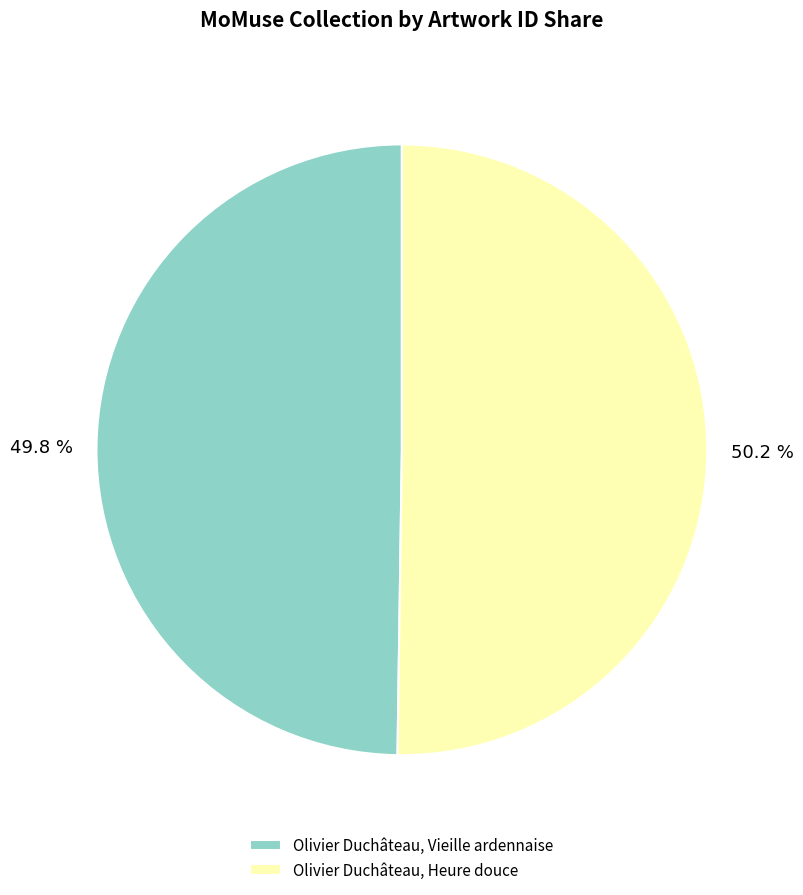

To the nearest percent, what portion does Olivier Duchâteau, Vieille ardennaise represent?

50%